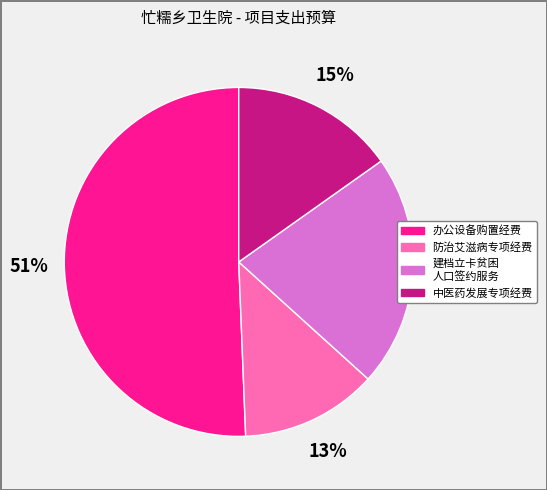

To the nearest percent, what is the average slice percentage?

25%